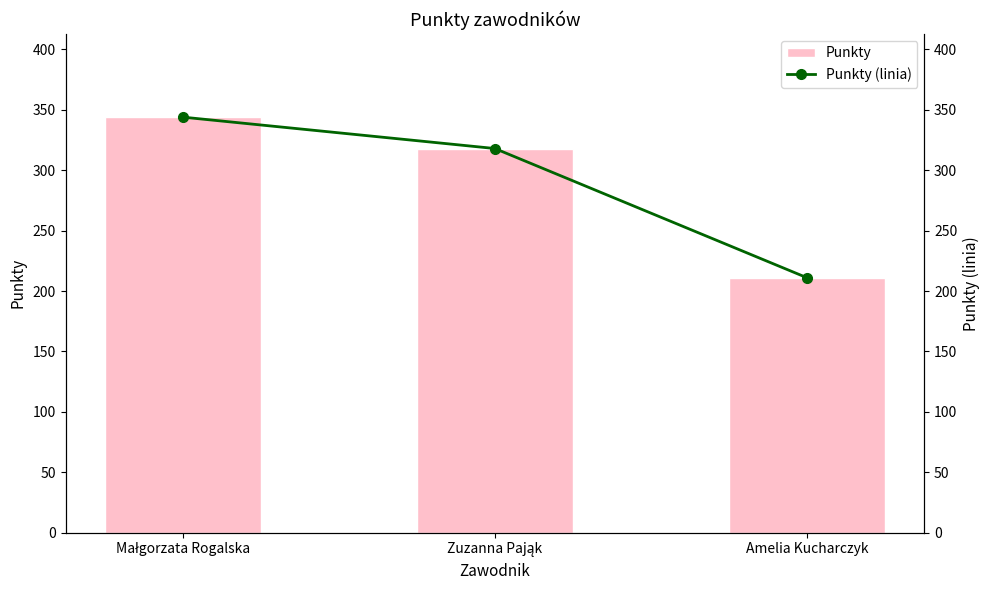

At how many categories does at least one series exceed 259?

2